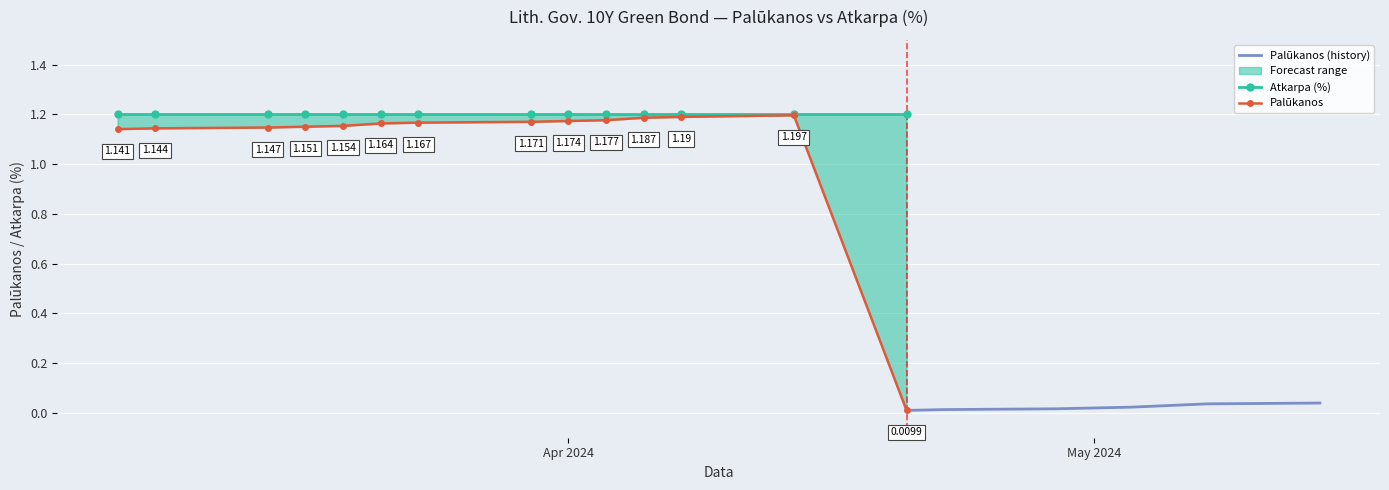

The value of Atkarpa at 2024-04-16 is 1.8. True or false?

False